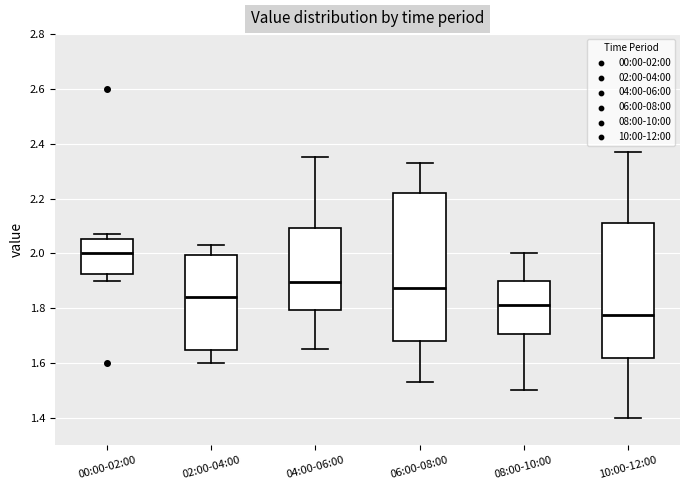

Reading left to right, read every box against the y-axis: the position of its median line, the range the box covers, and the ends of its whiskers. The values are not printed on the chart, so give them approximately, as read against the axis.

00:00-02:00: median 2.00, box 1.92 to 2.06, whiskers 1.90 to 2.08
02:00-04:00: median 1.84, box 1.64 to 2.00, whiskers 1.60 to 2.04
04:00-06:00: median 1.90, box 1.80 to 2.10, whiskers 1.66 to 2.36
06:00-08:00: median 1.88, box 1.68 to 2.22, whiskers 1.54 to 2.34
08:00-10:00: median 1.82, box 1.70 to 1.90, whiskers 1.50 to 2.00
10:00-12:00: median 1.78, box 1.62 to 2.12, whiskers 1.40 to 2.38